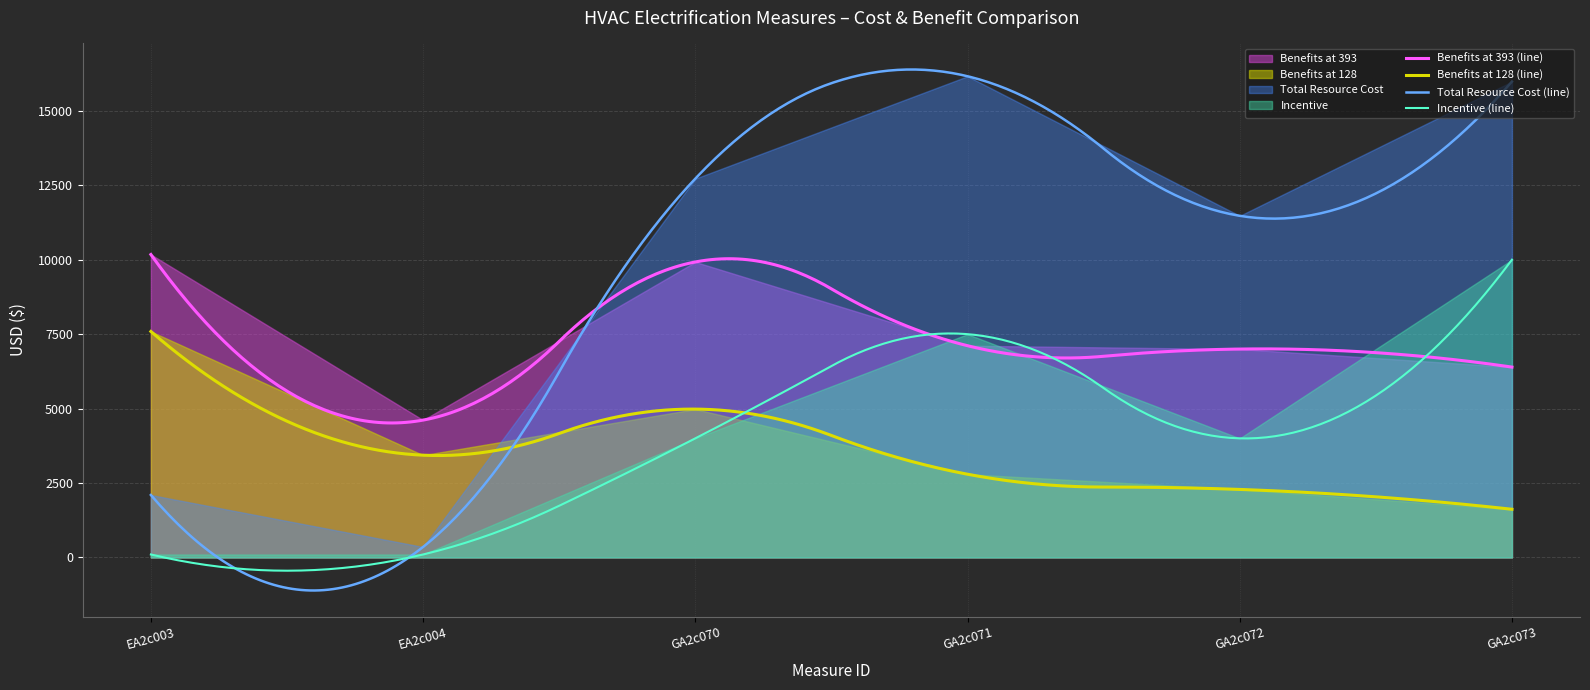

True or false: Total Resource Cost and Incentive cross at least once.

False